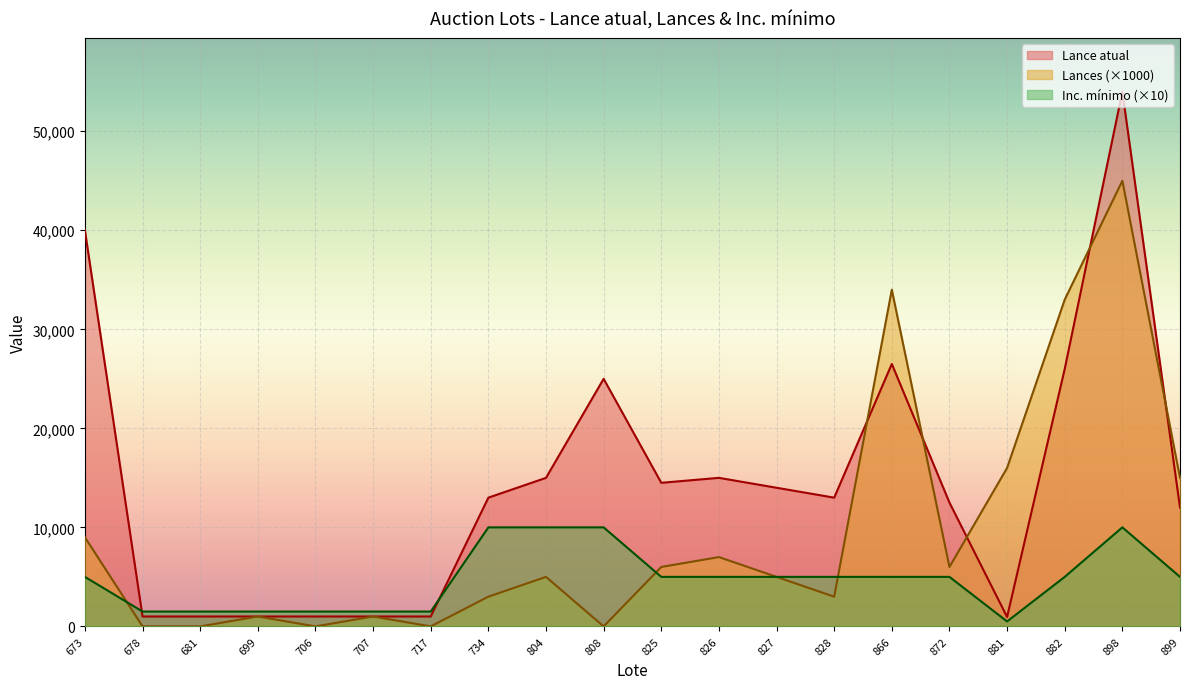

What is the value of the Lances point at the 1st from the left?

9000